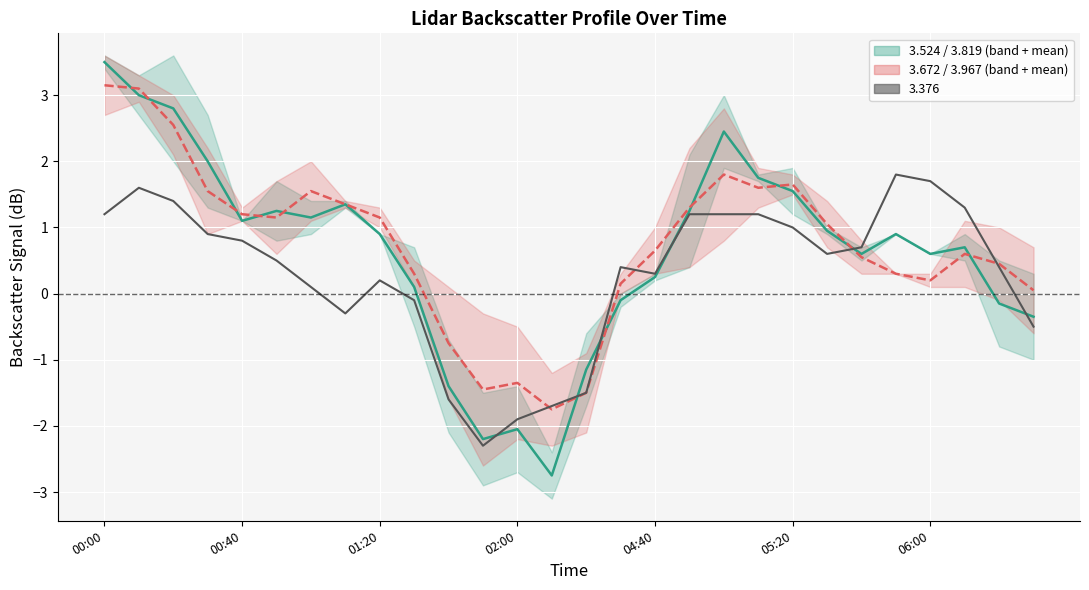

How many interior local valleys does the 3.524 / 3.819 (mean) series have?

6